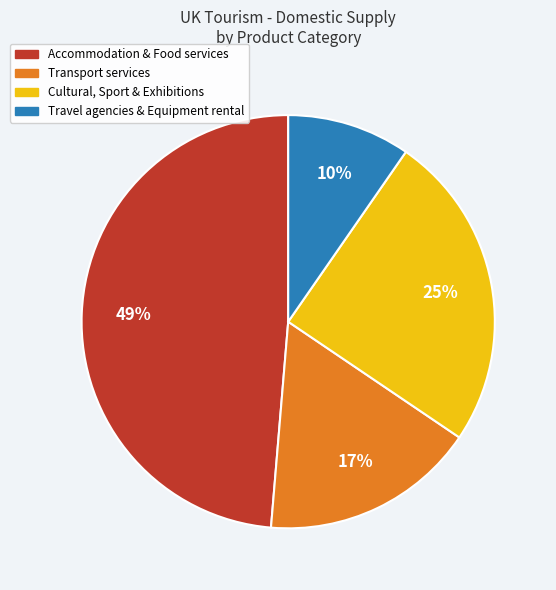

Does Transport services represent more than half of the total?

No